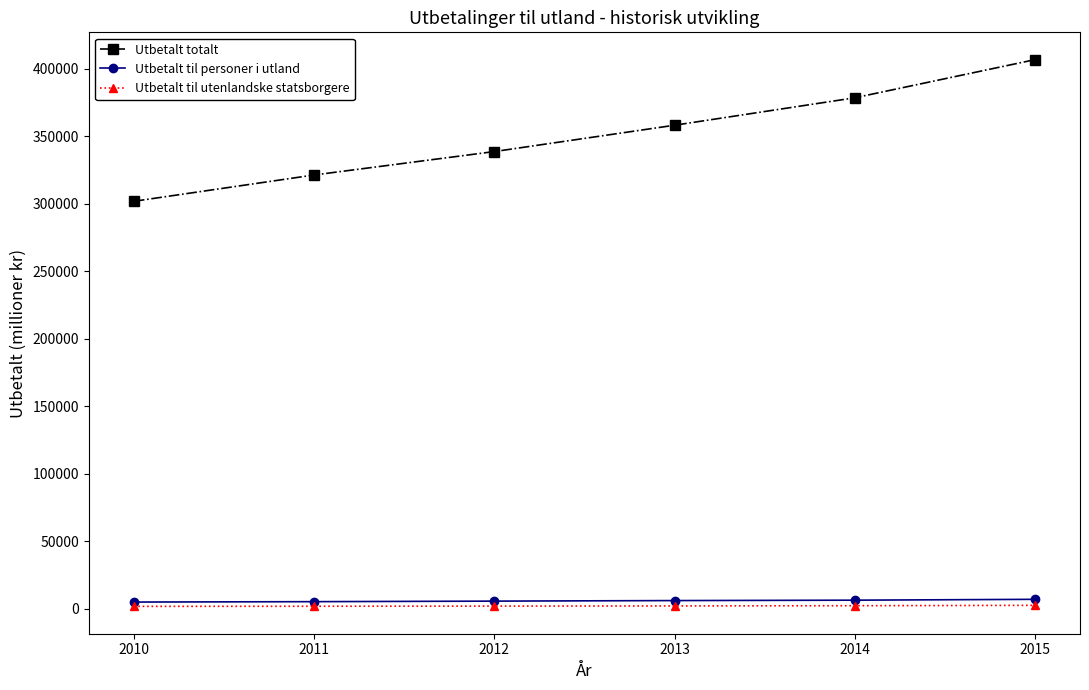

What is the sum of the Utbetalt til personer i utland values at 2015 and 2013?

12745